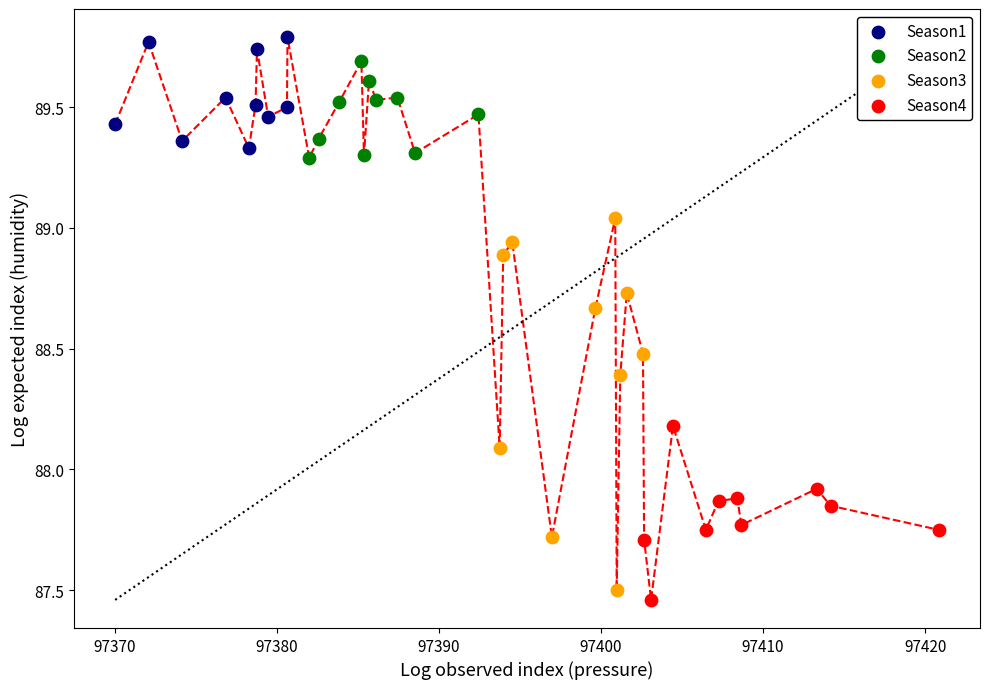

Which series has the largest Y range (max minus min)?

Season3